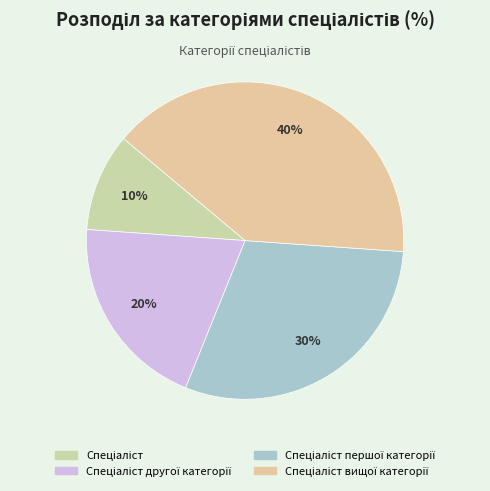

To the nearest percent, what percentage of the pie is Спеціаліст вищої категорії?

40%